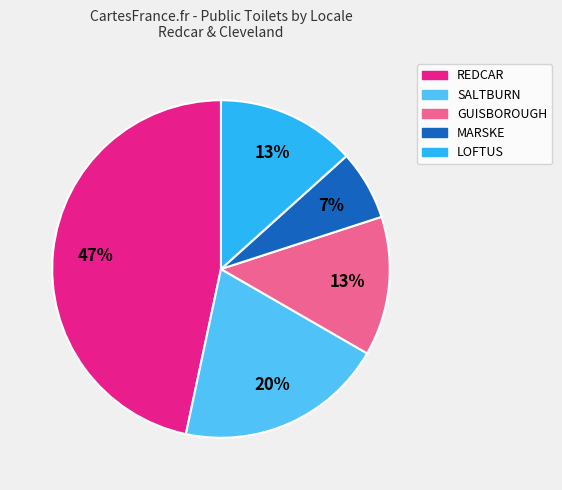

Do SALTBURN and GUISBOROUGH together represent more than half of the pie?

No